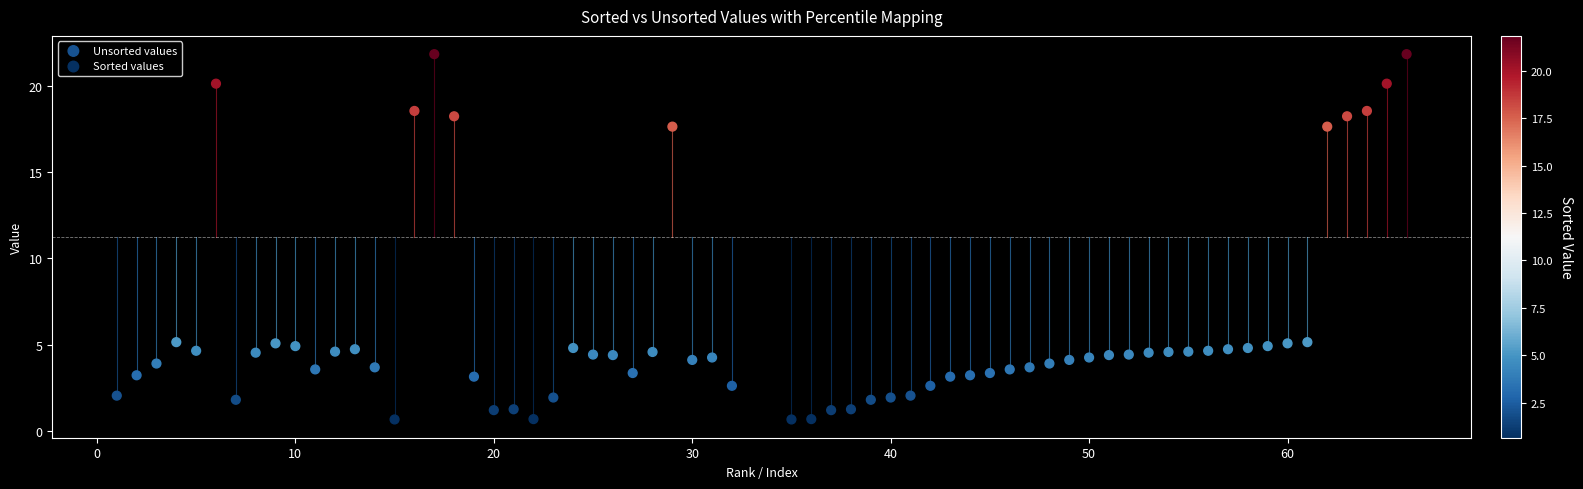

What are all the series names shown in the legend?

Unsorted values, Sorted values